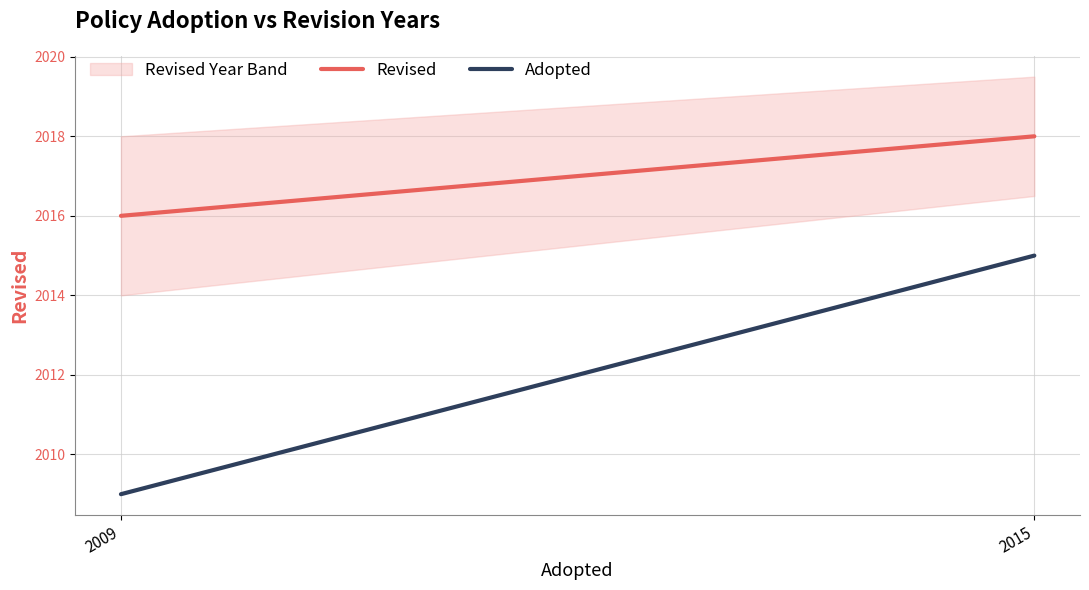

What is the sum of the Revised values at 2009 and 2015?

4034